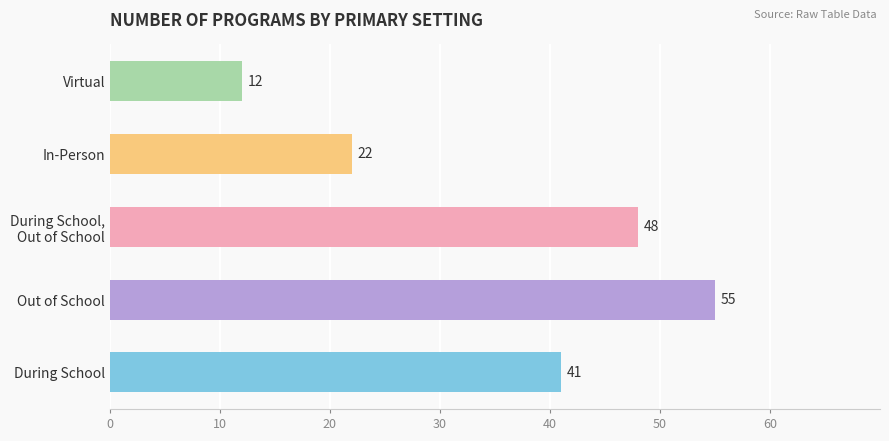

List the labels in order of value, largest first.

Out of School, During School, Out of School, During School, In-Person, Virtual